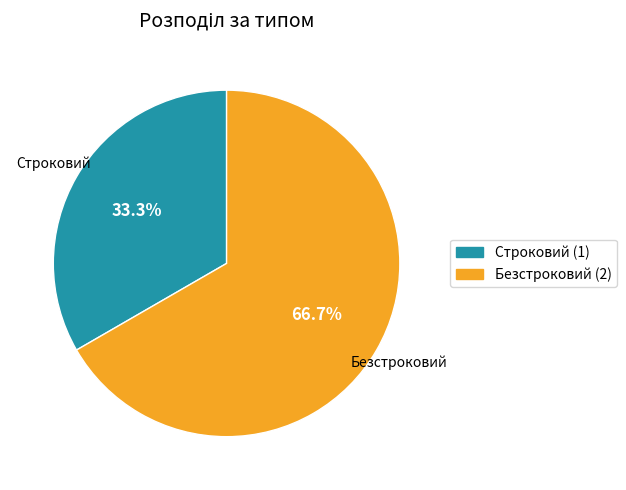

True or false: Строковий accounts for 19% of the total.

False